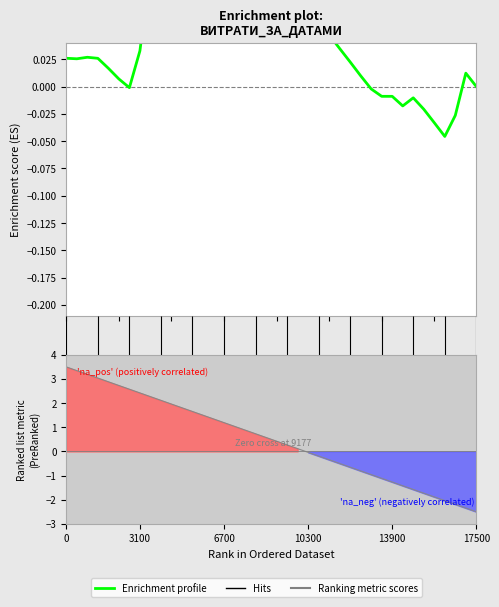

How many interior local peaks (higher than both neighbors) does the data have?

5